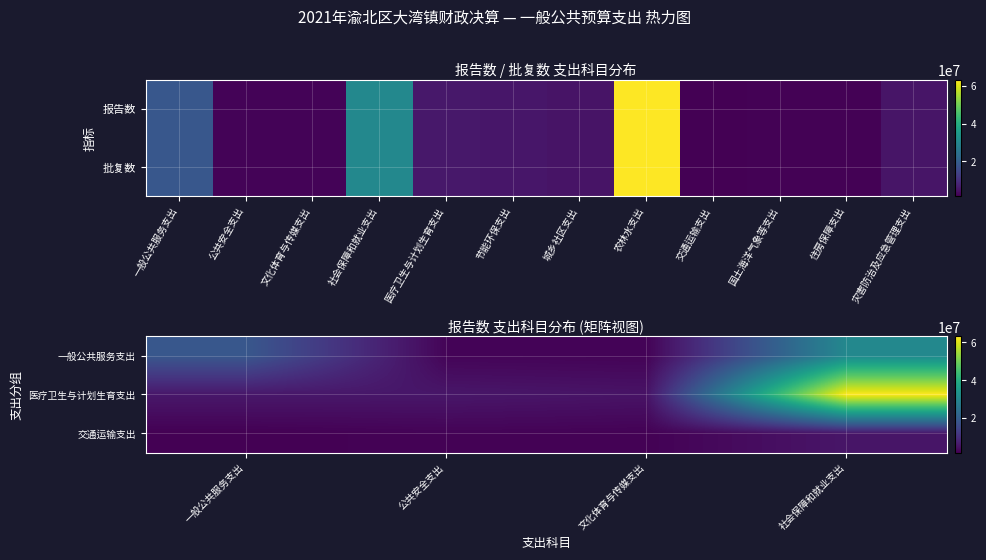

What is the minimum value shown in the chart?

1532733.9